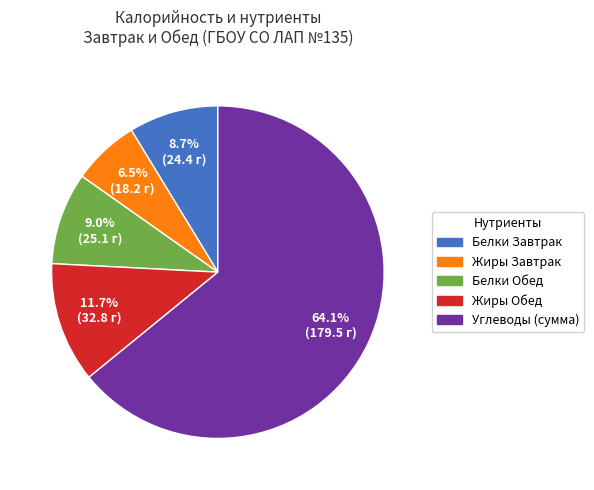

Is there any slice that represents more than half of the pie?

Yes